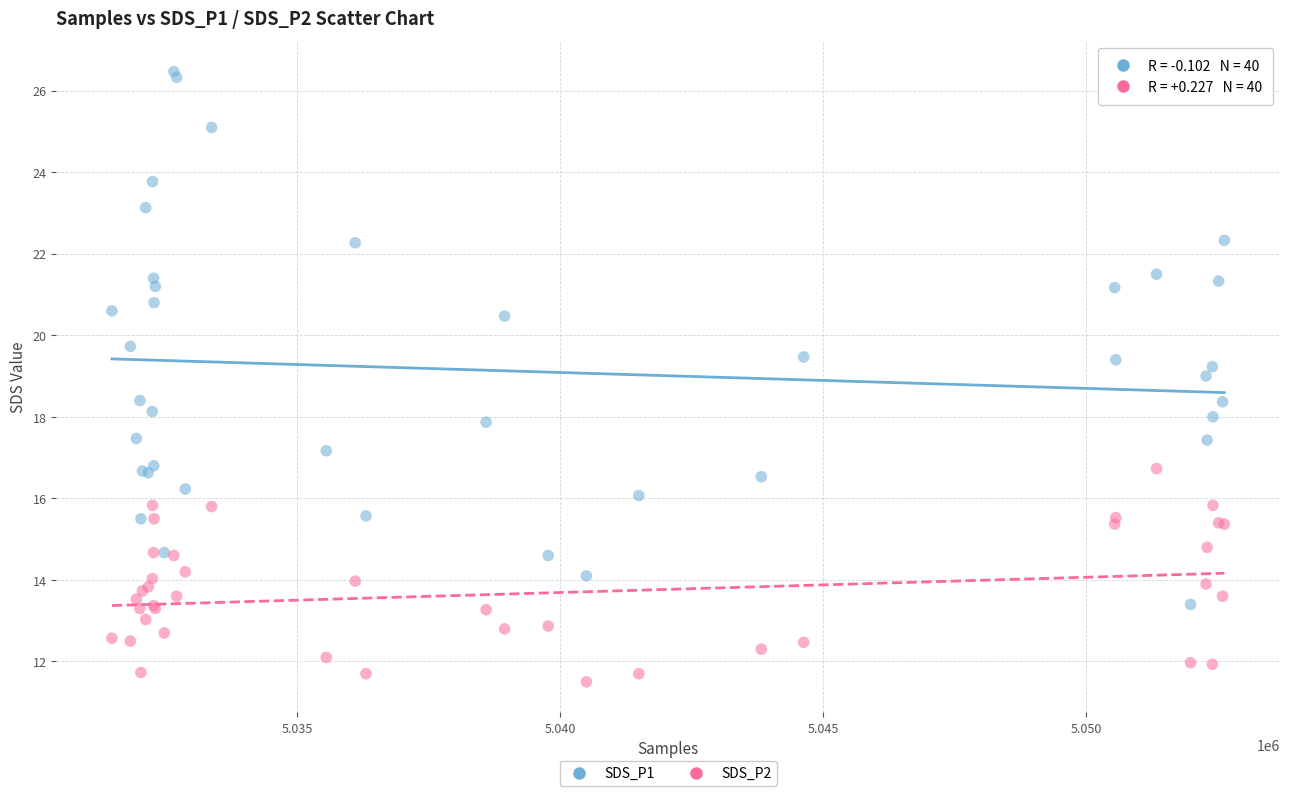

Which series has the widest spread of Y values?

SDS_P1